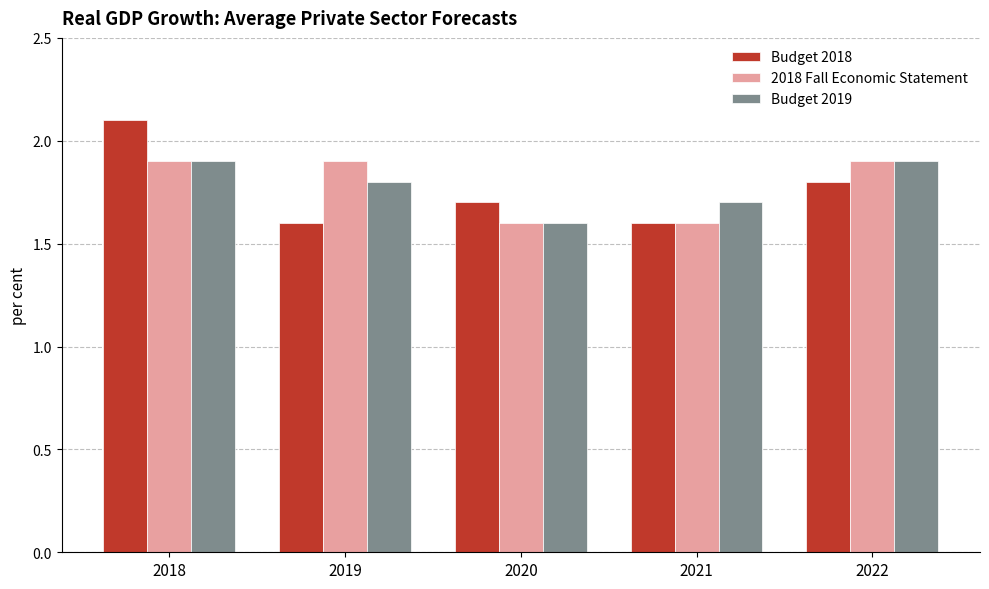

What is the highest value of the Budget 2019 series?

1.9